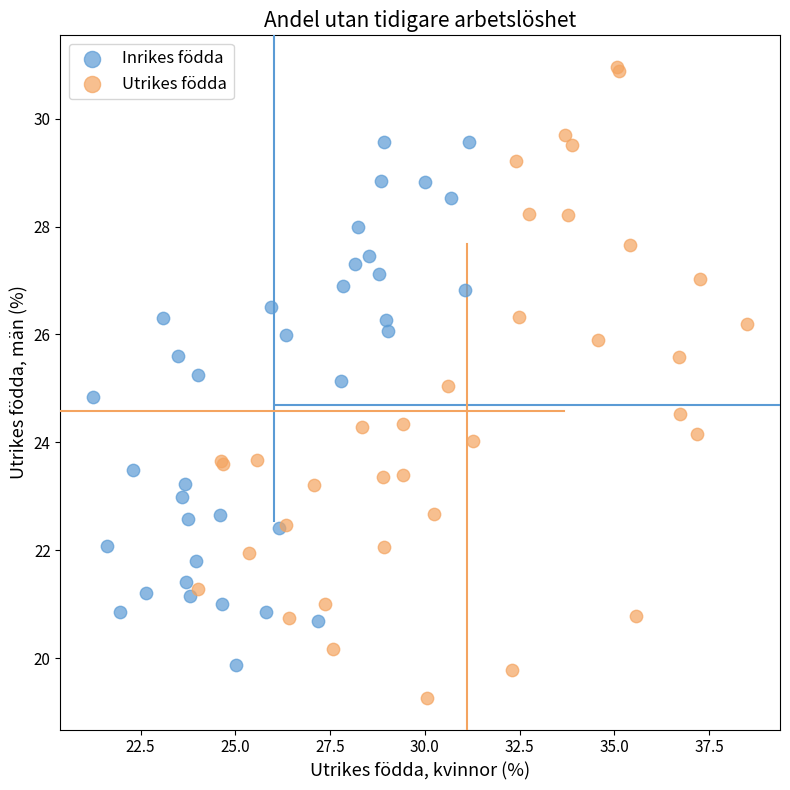

Which series has the largest Y range (max minus min)?

Utrikes födda